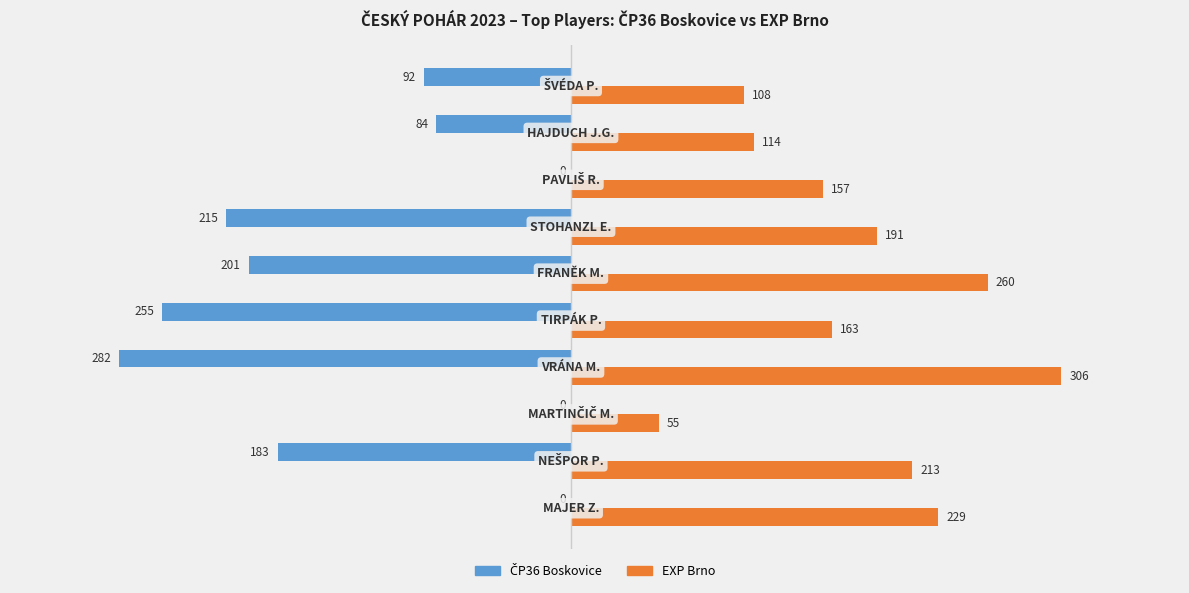

How many values in the EXP Brno series are below 191?

5